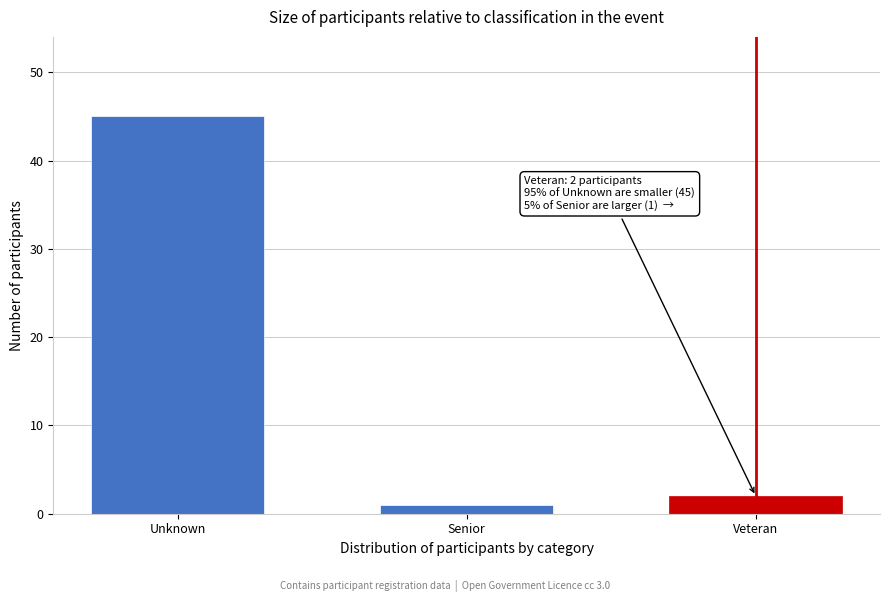

Reading left to right, extract all data points from this chart.

Unknown=45	Senior=1	Veteran=2